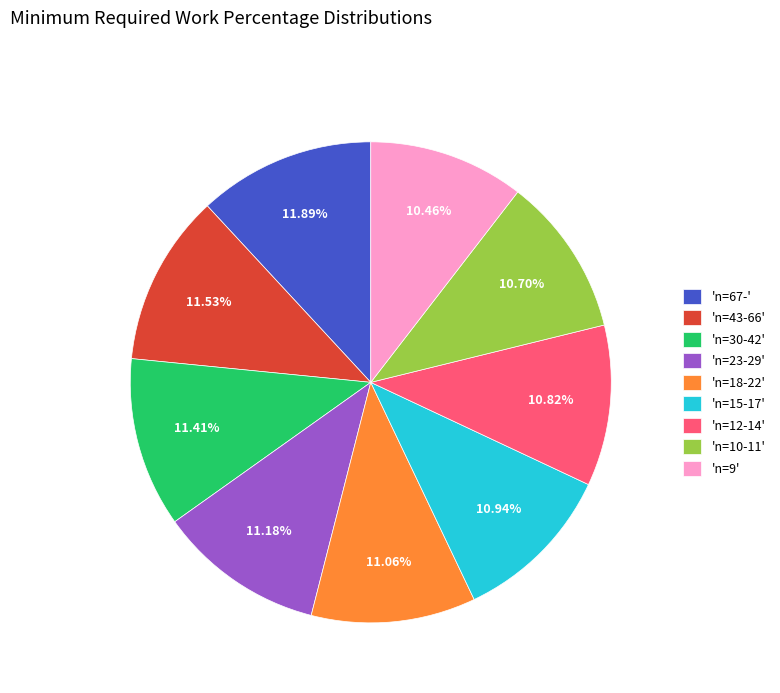

Count the number of slices in the pie.

9